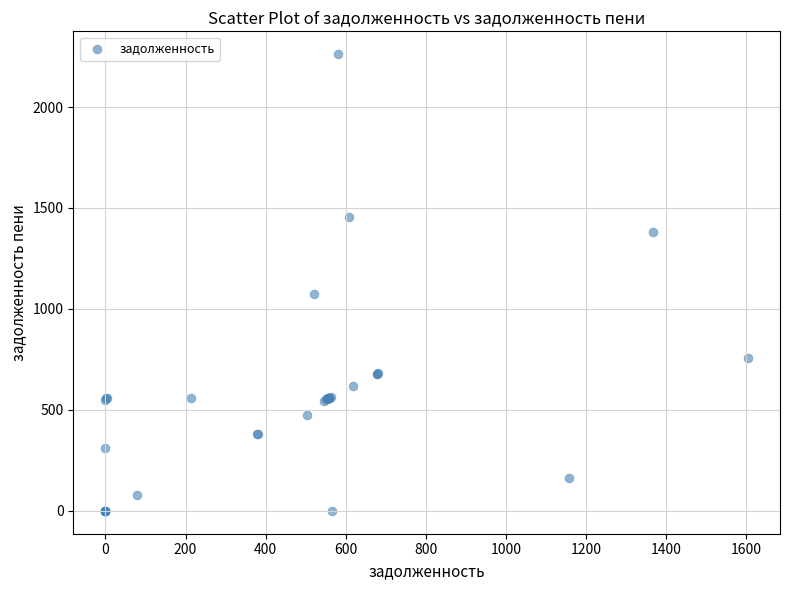

What Y value in the scatter plot is closest to 1130?

1073.8